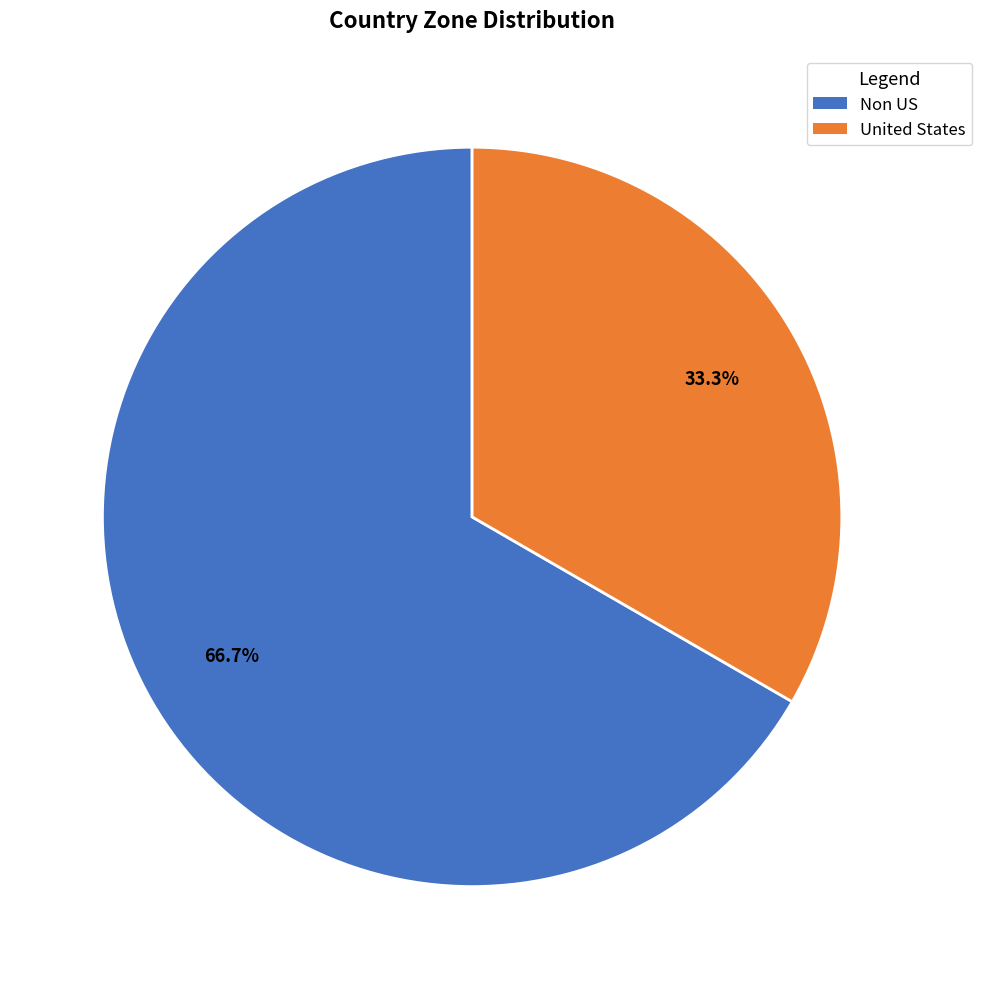

Which slice is the smallest?

United States